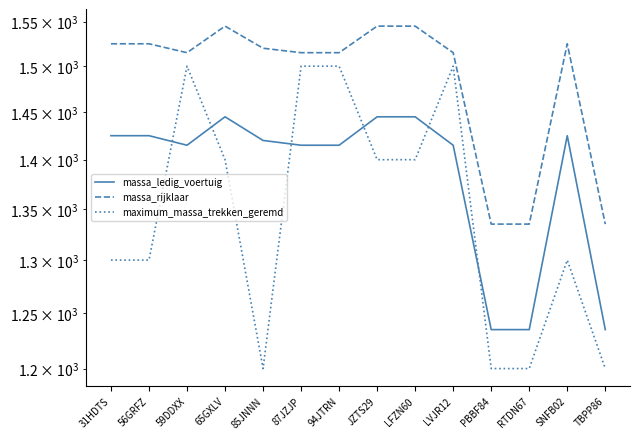

At which label does massa_ledig_voertuig reach its peak?

65GXLV